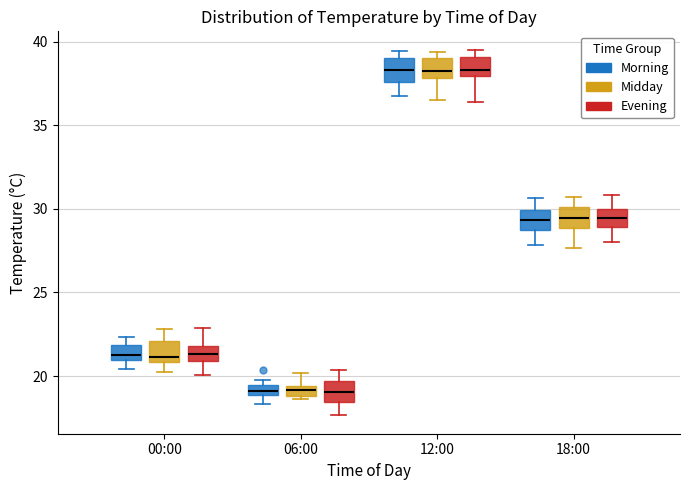

Where does the lower whisker of the box for 12:00 (Morning) end on the y-axis? The values are not printed on the chart, so give them approximately, as read against the axis.

37.0